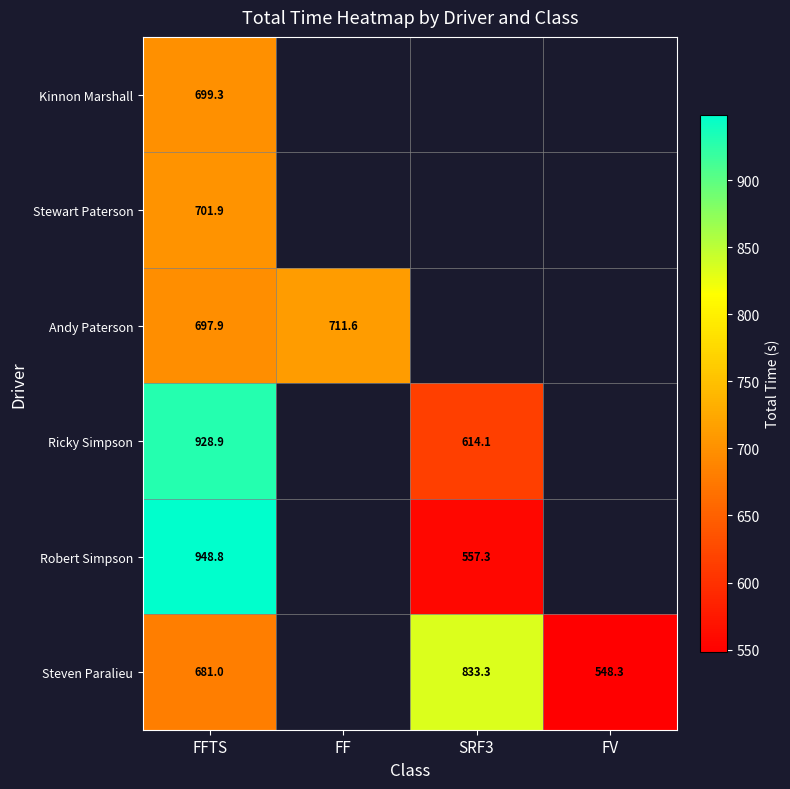

Is the value of Andy Paterson at FF greater than the value of Steven Paralieu at FV?

Yes